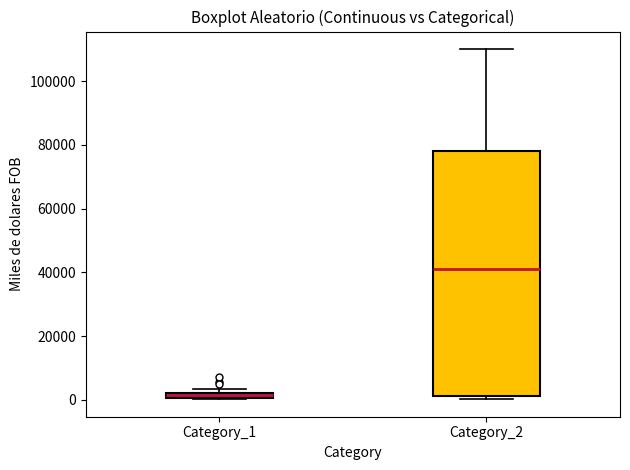

Where does the median line of the box for Category_2 sit on the y-axis? The values are not printed on the chart, so give them approximately, as read against the axis.

42000